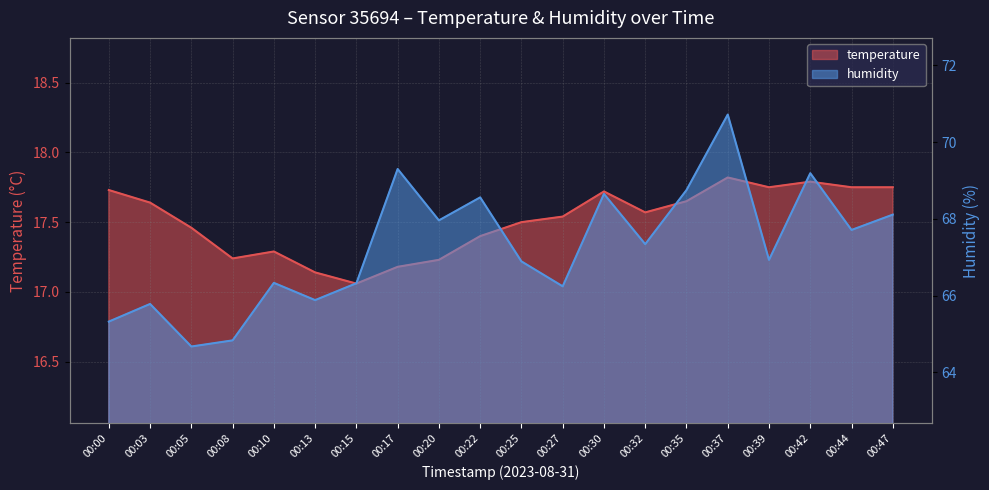

What is the spread (max minus min) of values at 00:08?

47.6